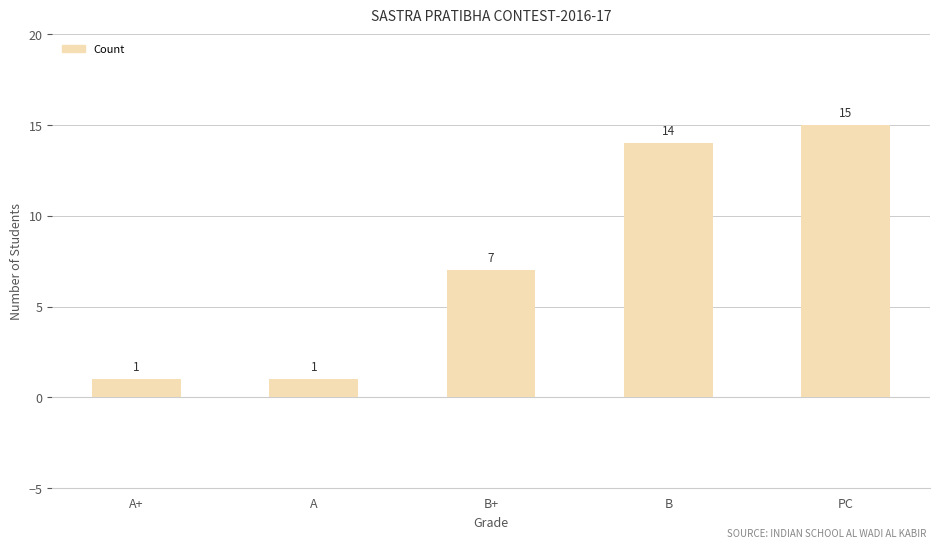

What is the maximum value shown in the chart?

15